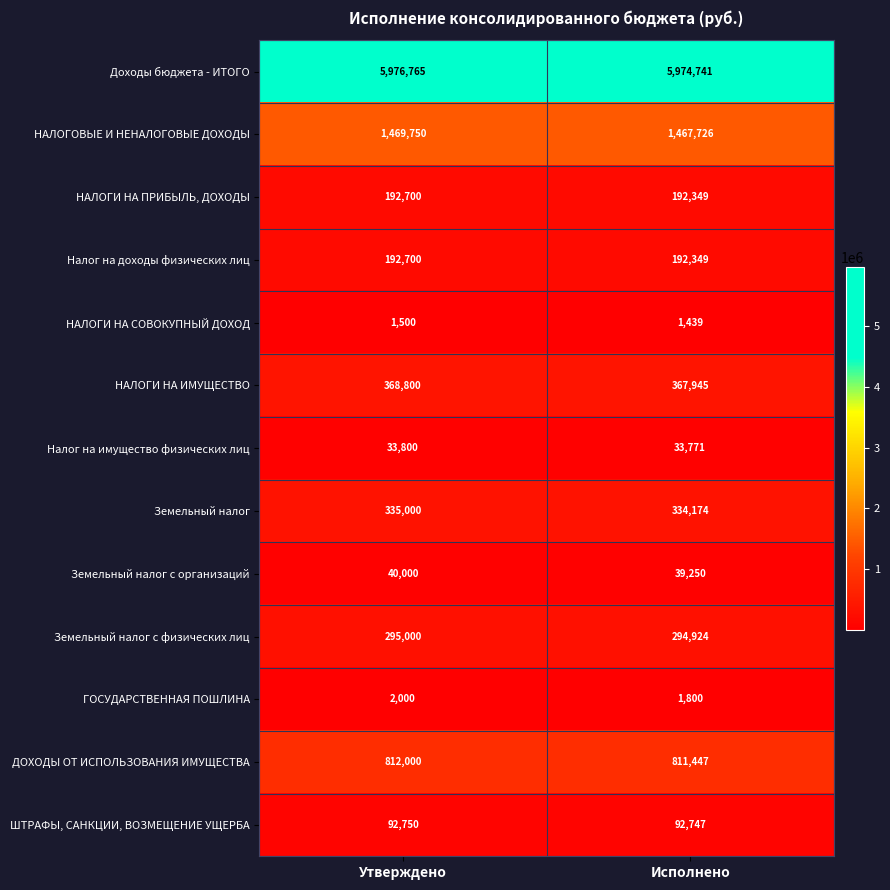

What is the difference between the maximum and minimum values in the НАЛОГОВЫЕ И НЕНАЛОГОВЫЕ ДОХОДЫ series?

2024